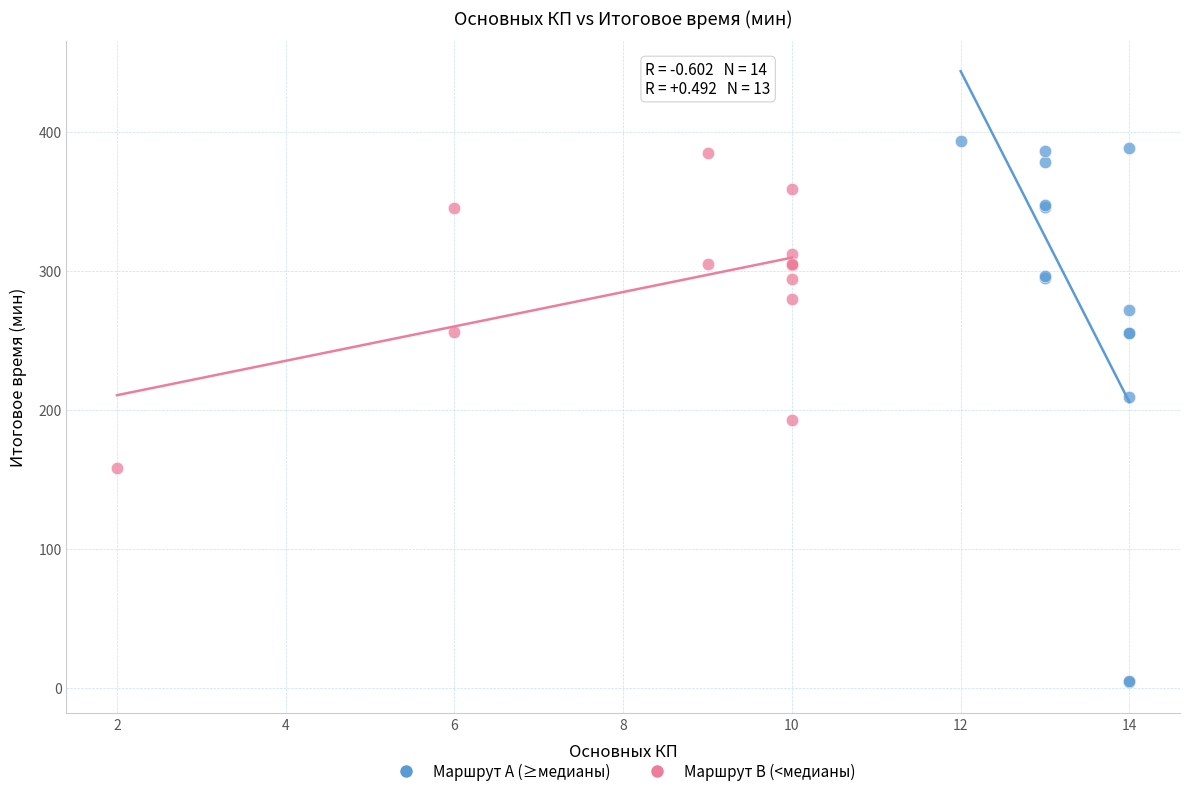

Which series has the widest spread of Y values?

Маршрут A (≥медианы)